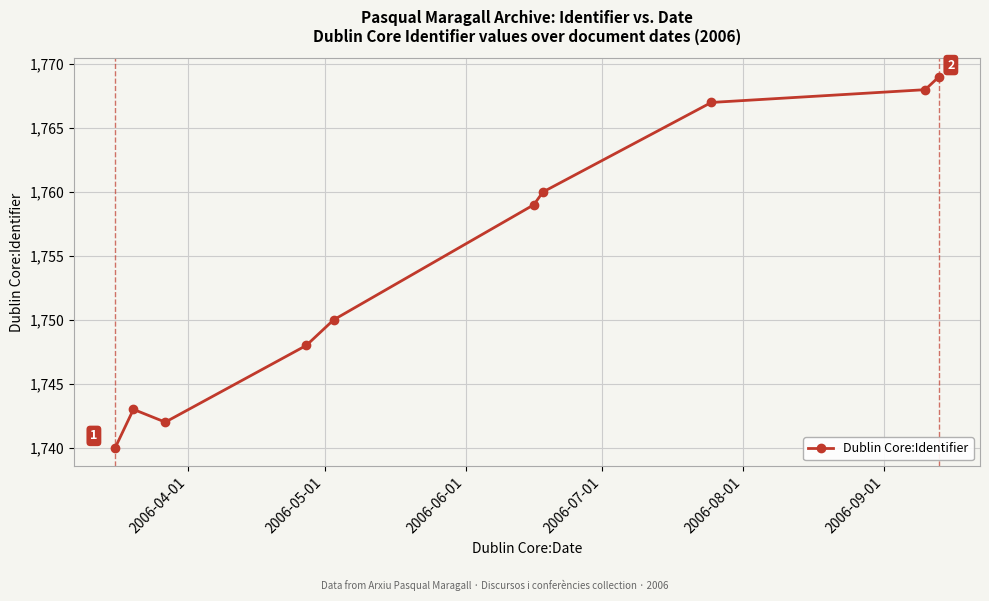

How many lines are shown in the chart?

1